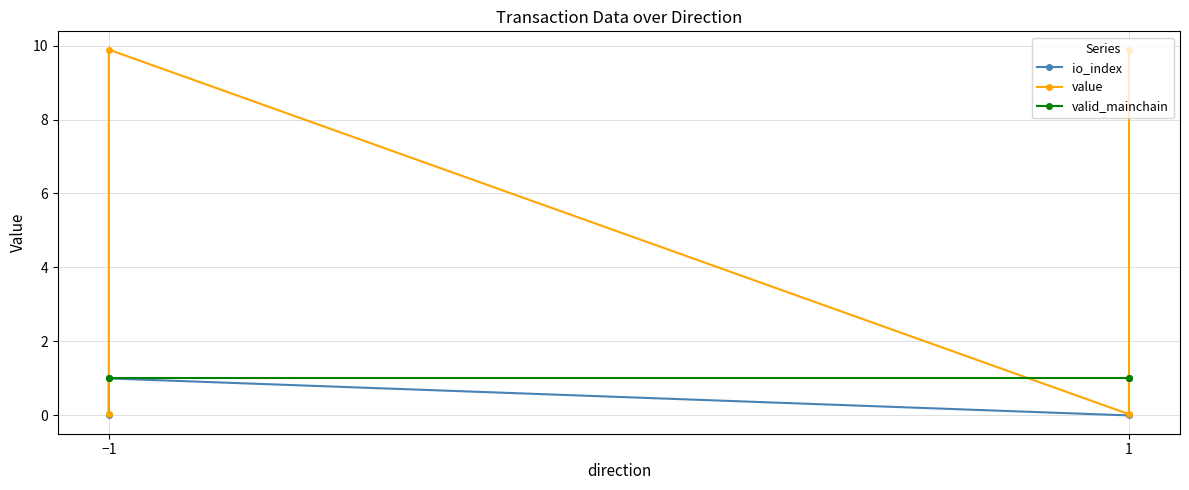

What are all the series names shown in the legend?

io_index, value, valid_mainchain